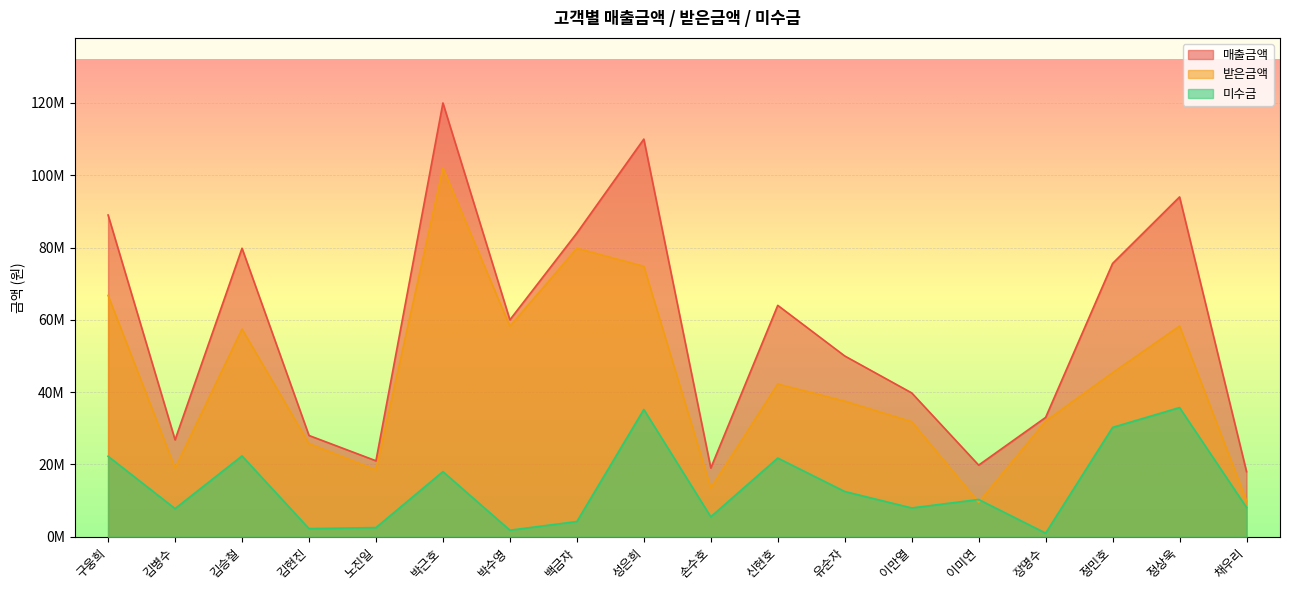

Which series ends up on top after the final intersection of 받은금액 and 미수금?

받은금액